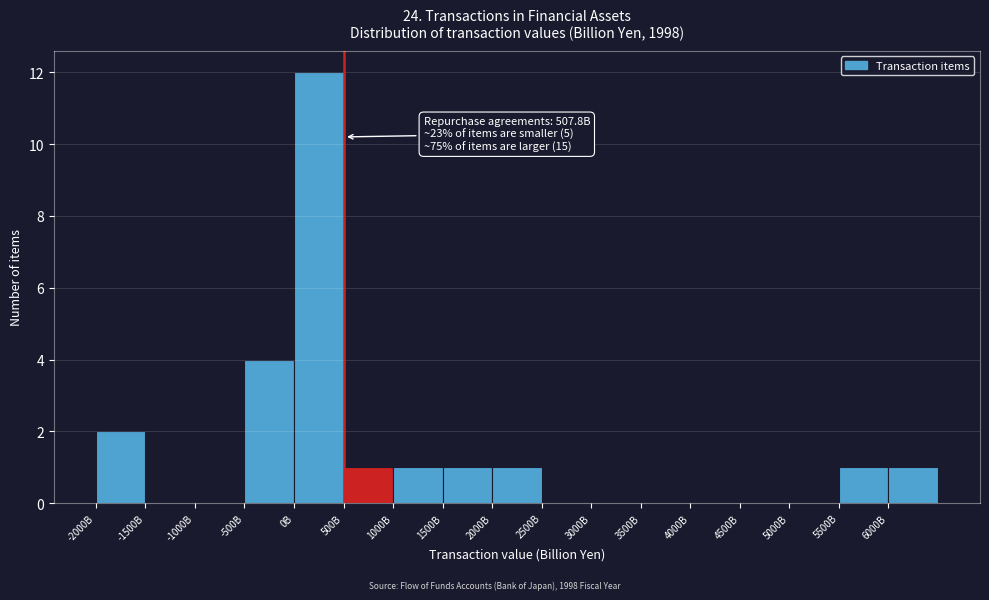

Reading left to right, what are all the values shown in this chart?

-2000B=2	-1500B=0	-1000B=0	-500B=4	0B=12	500B=1	1000B=1	1500B=1	2000B=1	2500B=0	3000B=0	3500B=0	4000B=0	4500B=0	5000B=0	5500B=1	6000B=1